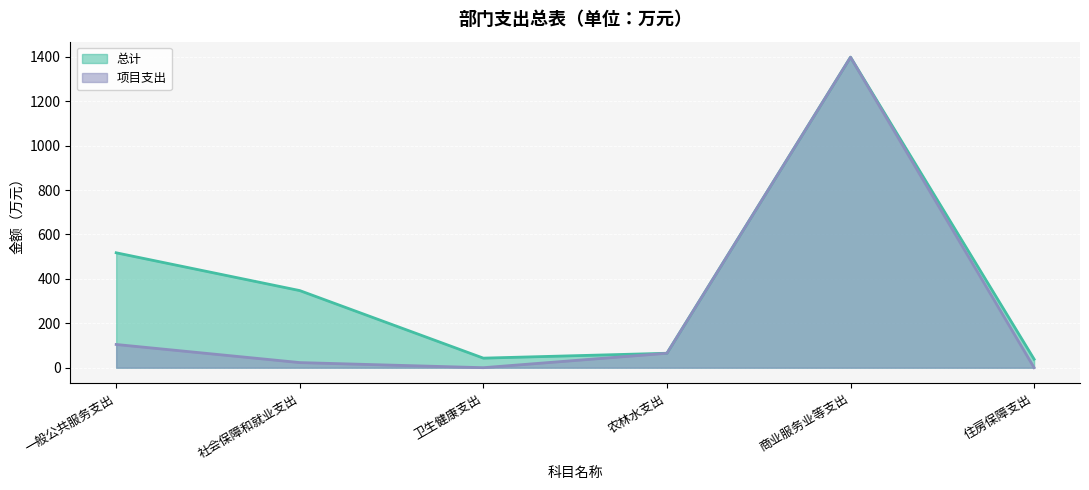

Reading left to right, transcribe all the data shown in this chart.

总计: 517.4	347.2	43.0	65.0	1398.0	38.2
项目支出: 104.5	23.0	0.0	65.0	1398.0	0.0